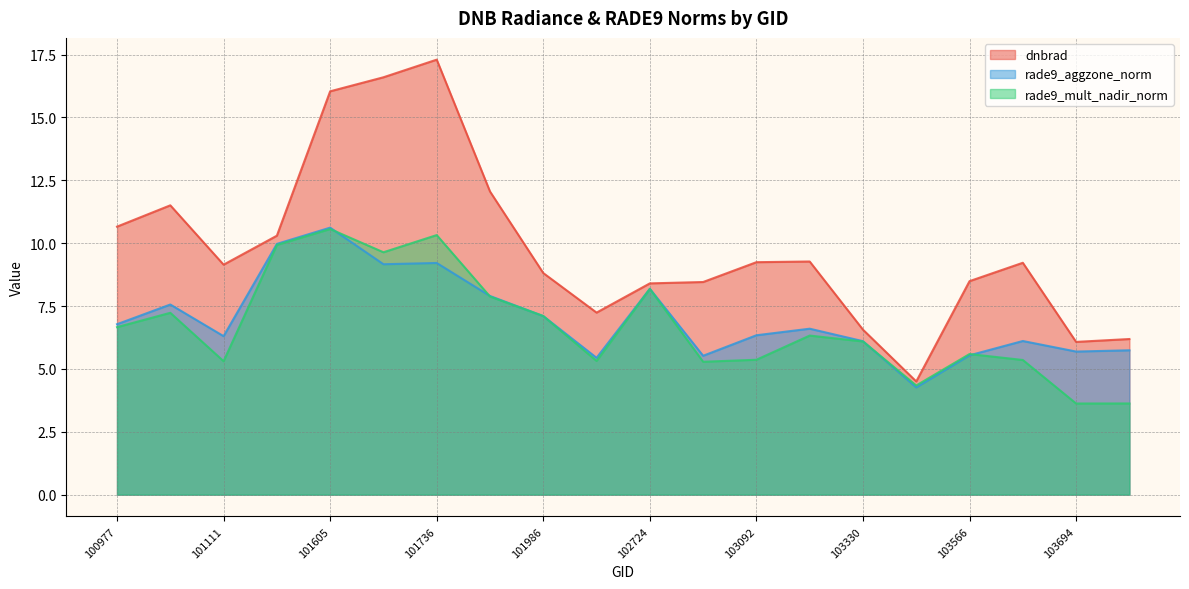

How many lines are shown in the chart?

3